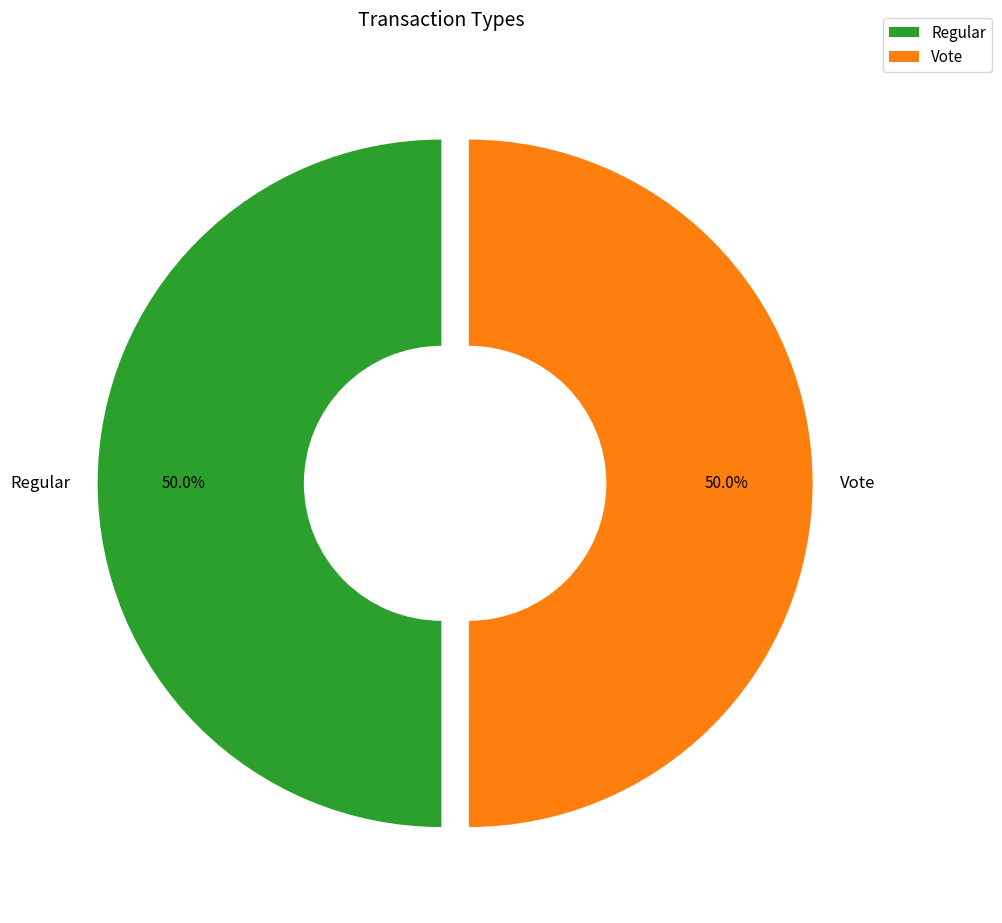

How much of the chart is everything except Vote?

50.0%